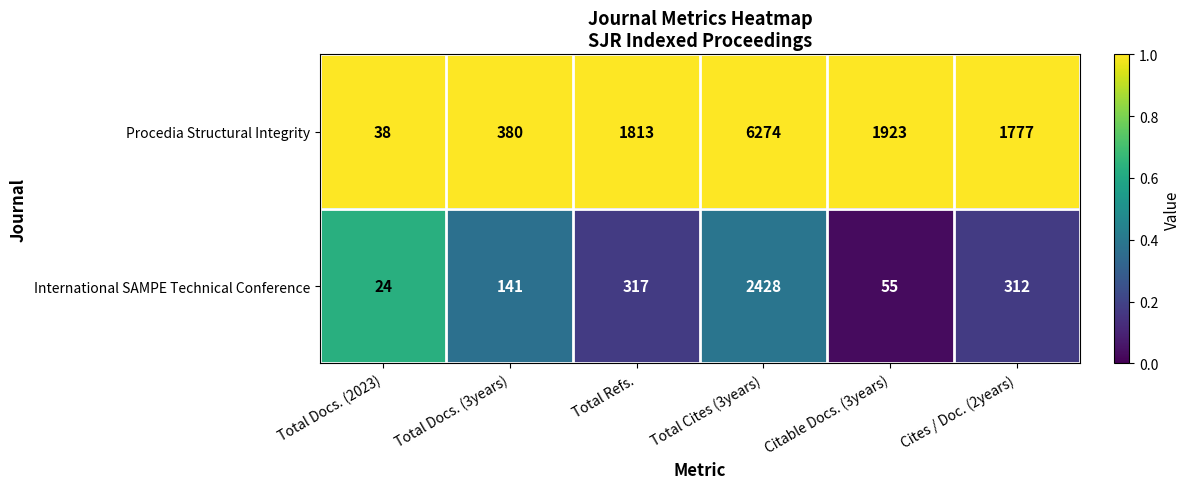

Read the Procedia Structural Integrity value at Citable Docs. (3years), to the nearest 50.

1900